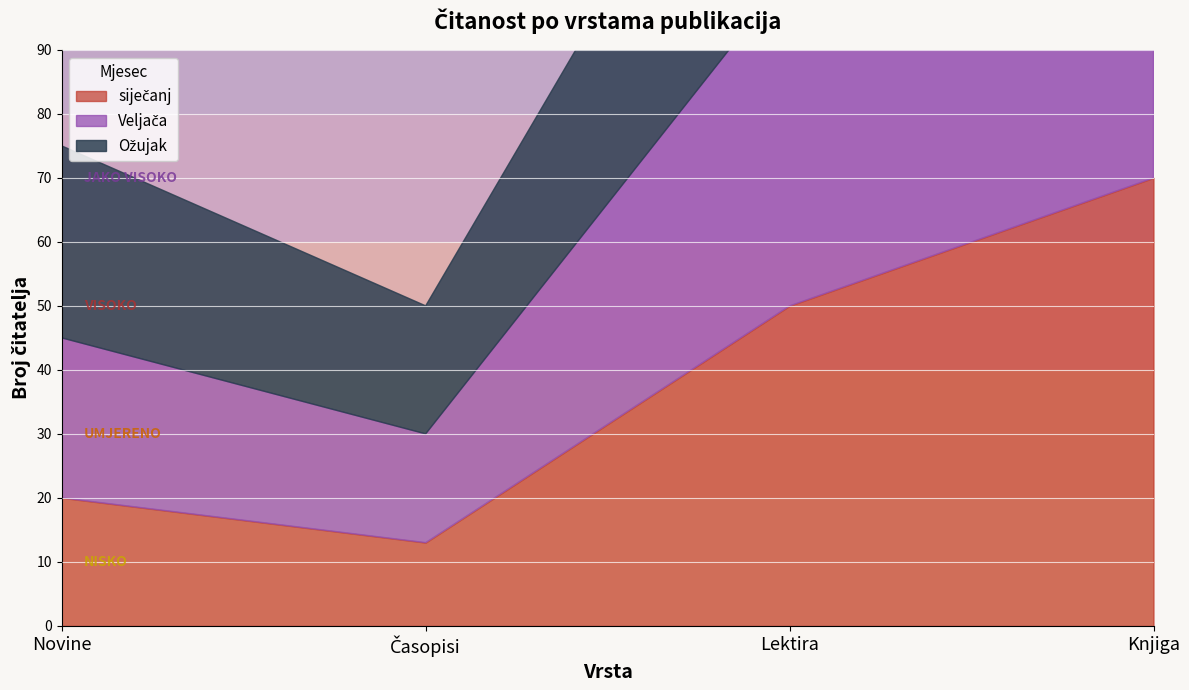

What is the difference between the maximum and minimum values in the siječanj series?

57